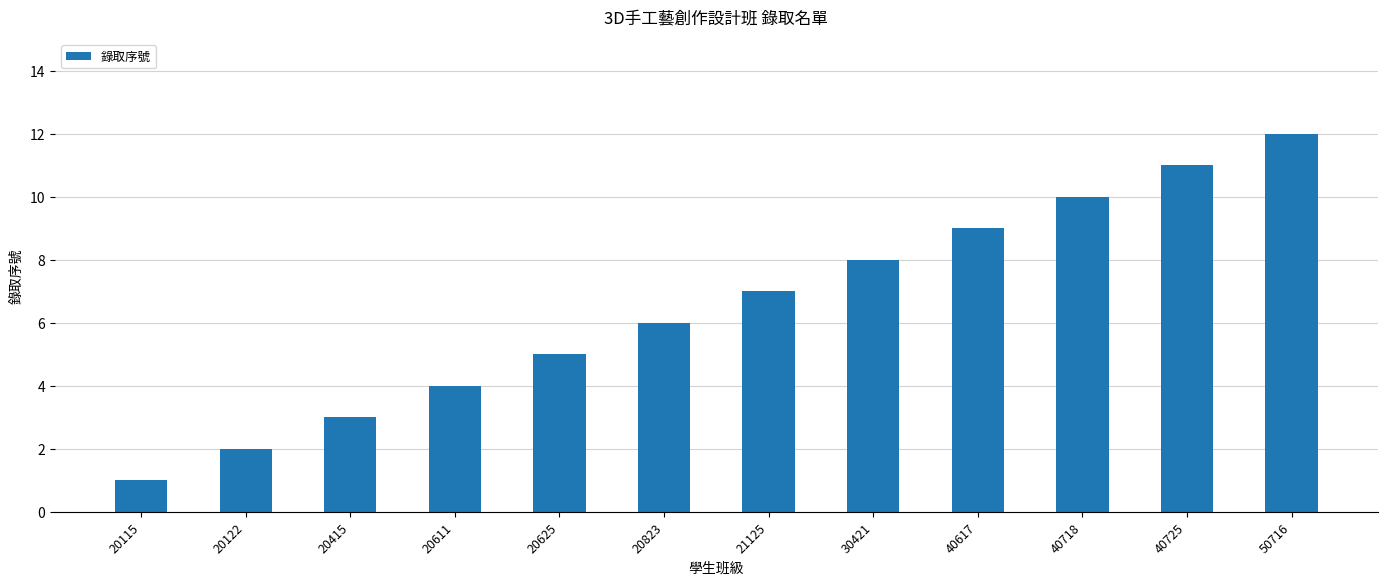

Rank the categories by value from lowest to highest.

20115, 20122, 20415, 20611, 20625, 20823, 21125, 30421, 40617, 40718, 40725, 50716